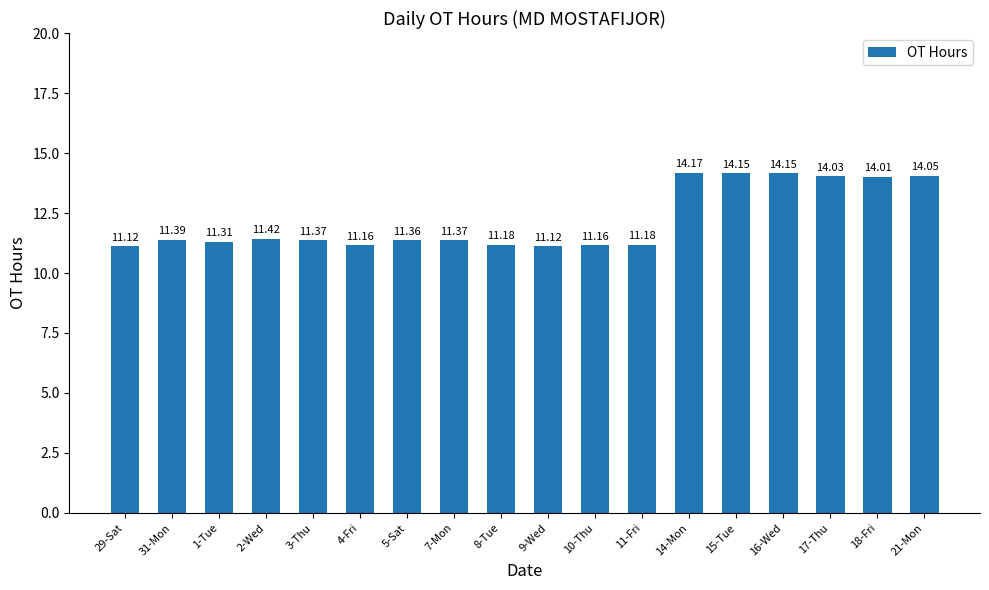

Reading left to right, extract all data points from this chart.

11.1	11.4	11.3	11.4	11.4	11.2	11.4	11.4	11.2	11.1	11.2	11.2	14.2	14.2	14.2	14.0	14.0	14.1